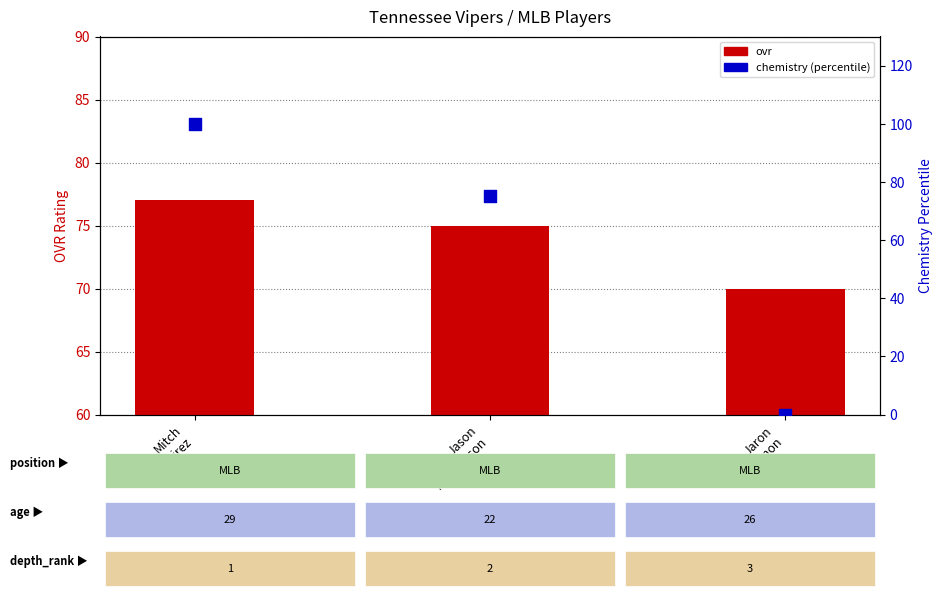

Is the value of ovr at Mitch
Ramirez greater than the value of chemistry (percentile) at Jaron
Simon?

Yes